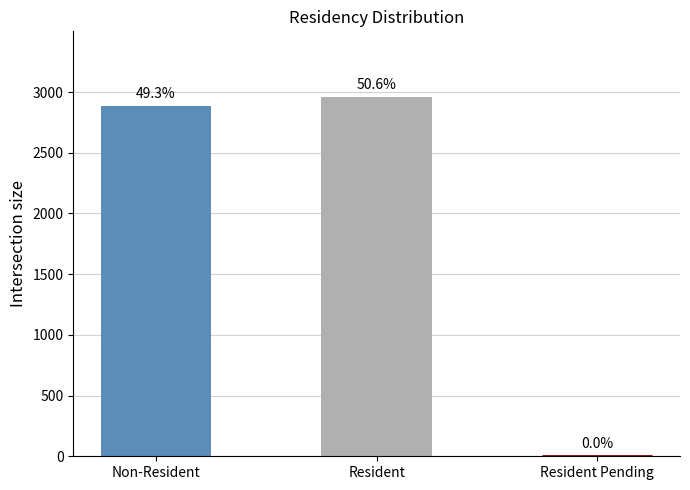

Are the bars grouped side by side (vs. stacked)?

No